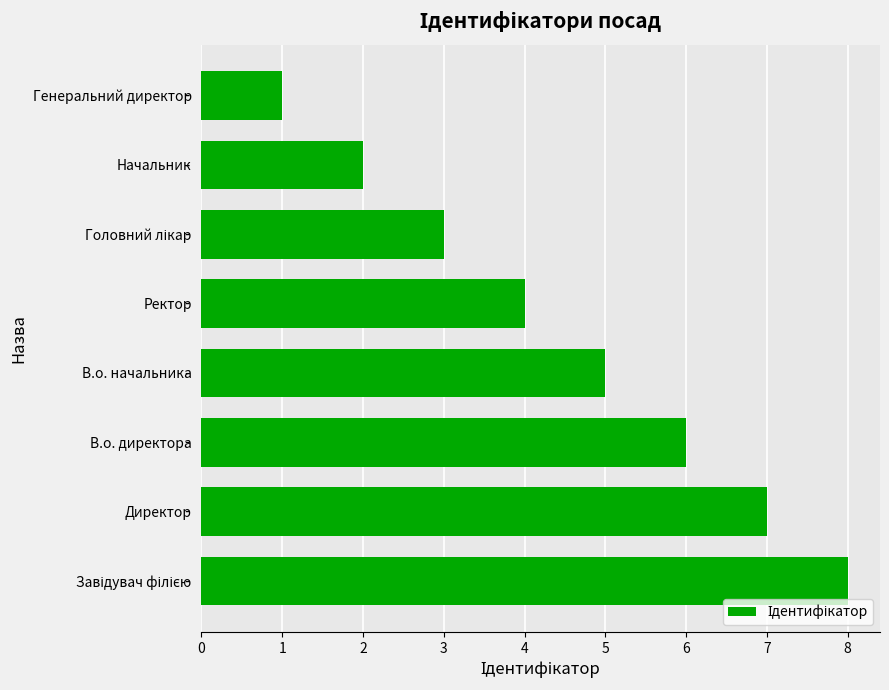

What is the sum of all values?

36